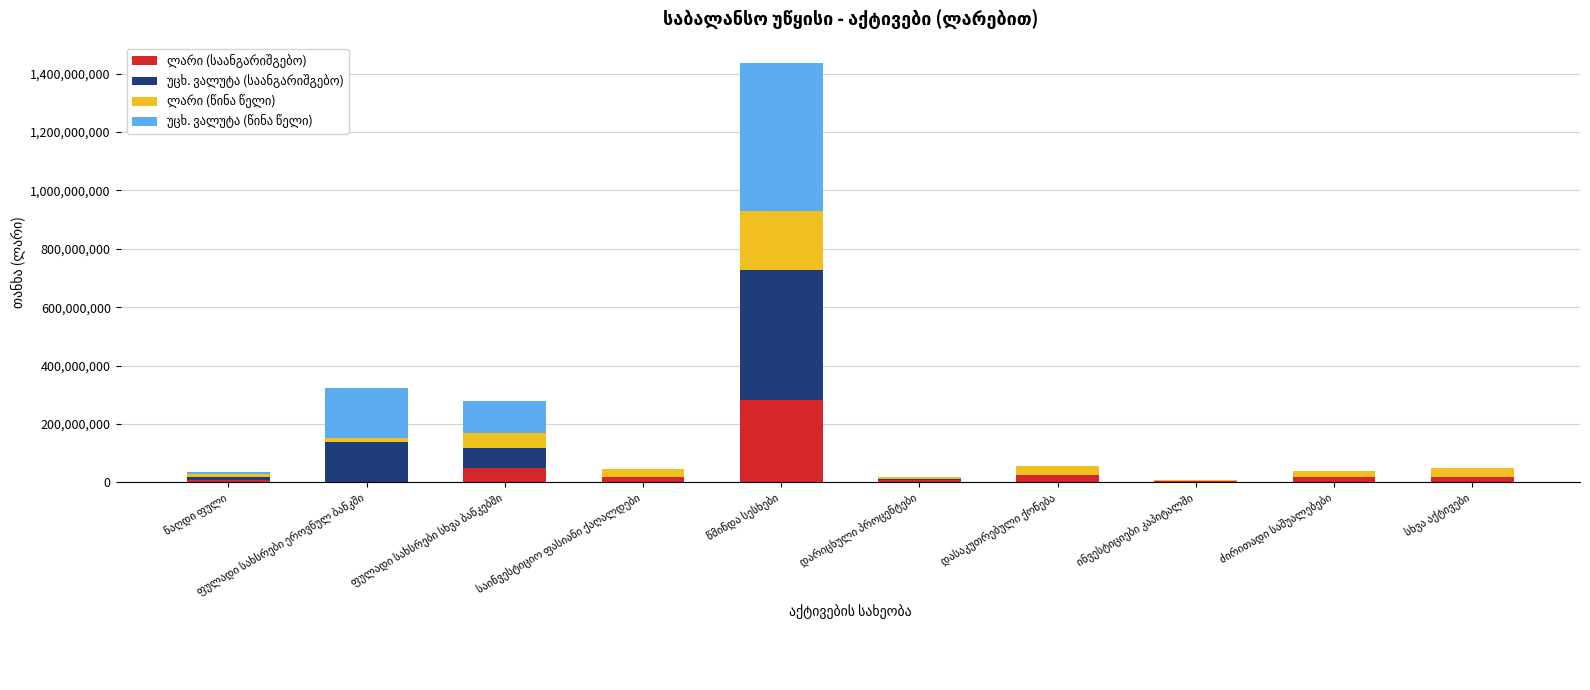

The ლარი (წინა წელი) series shows 31456336 at სხვა აქტივები. True or false?

True